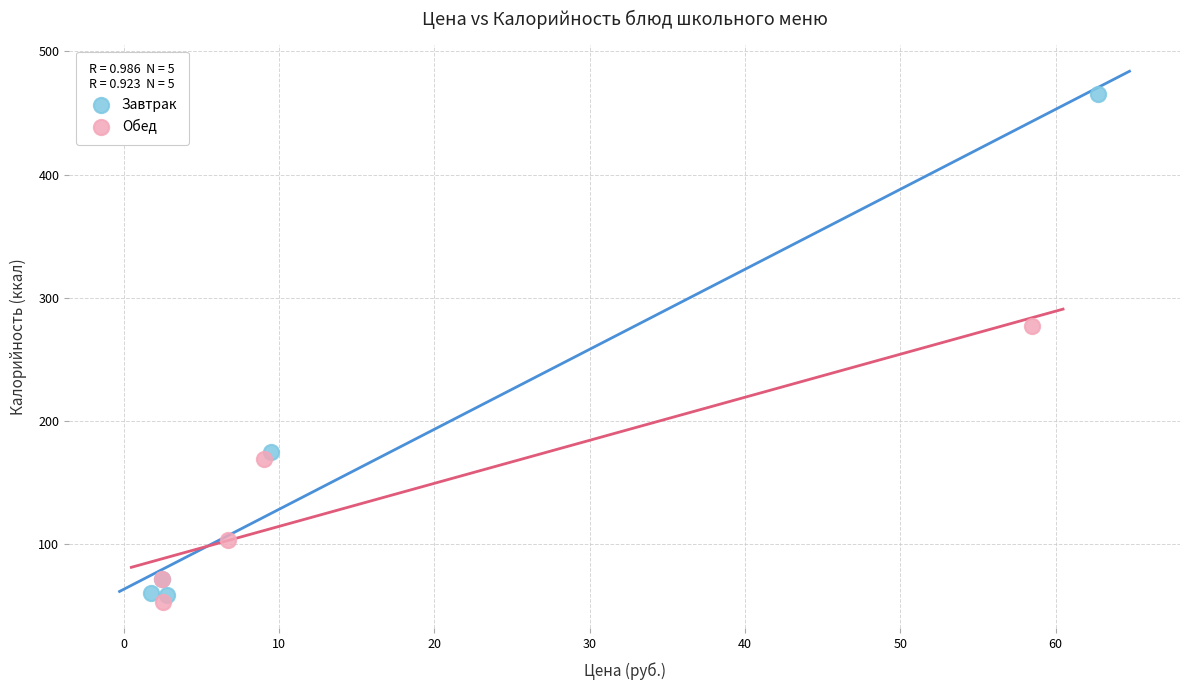

Which series contains the highest Y value?

Завтрак